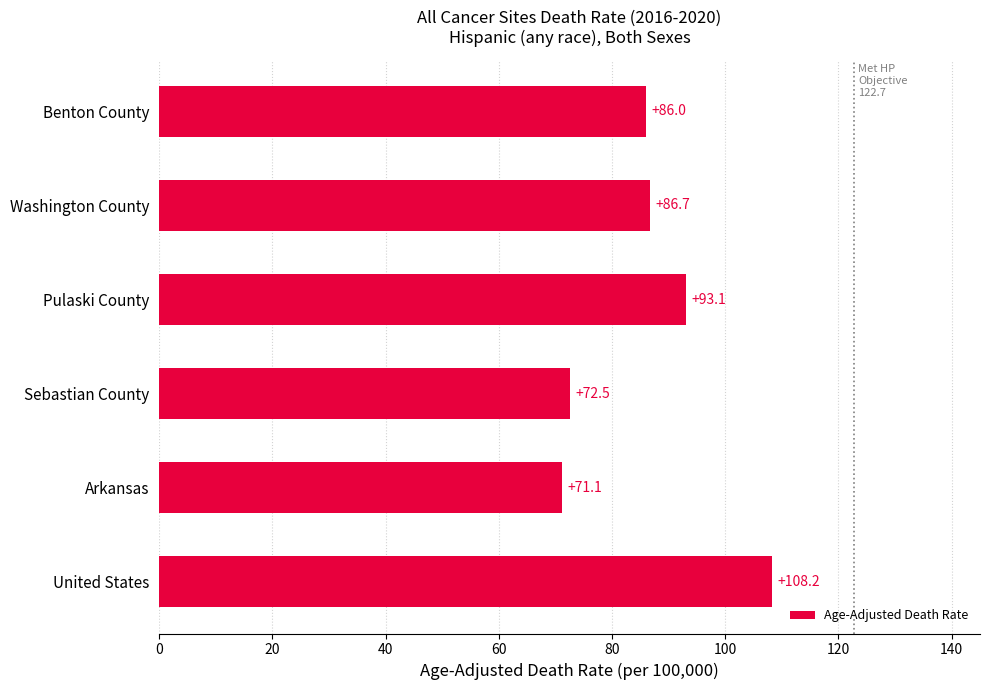

How many bars are there in total?

6